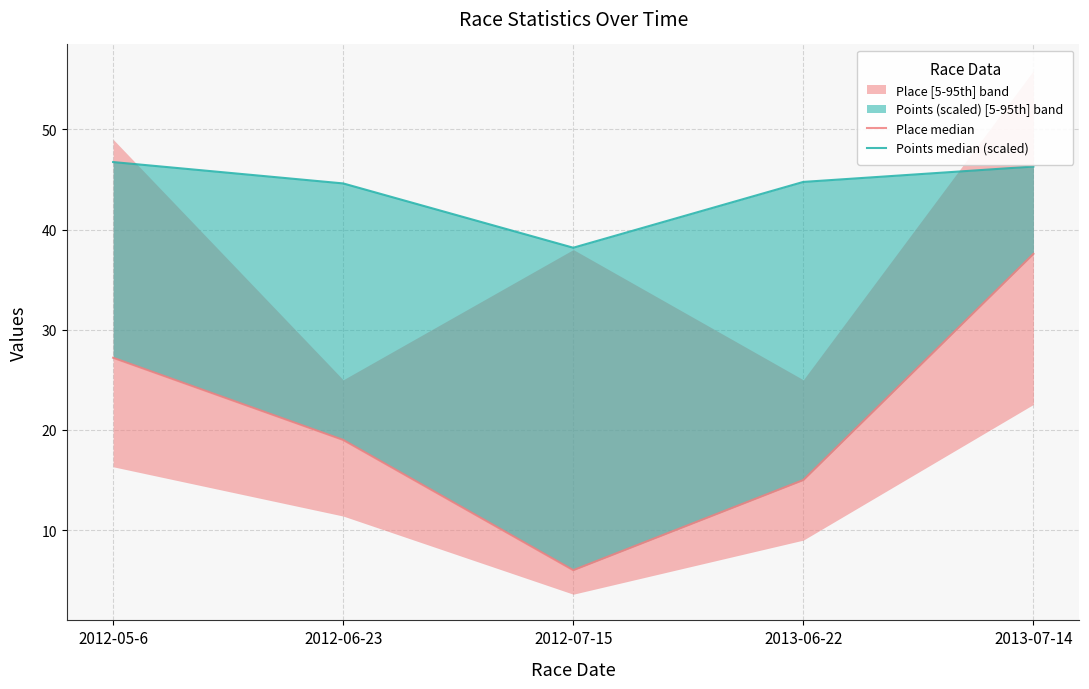

What is the total value across all series at 2013-07-14?

83.9